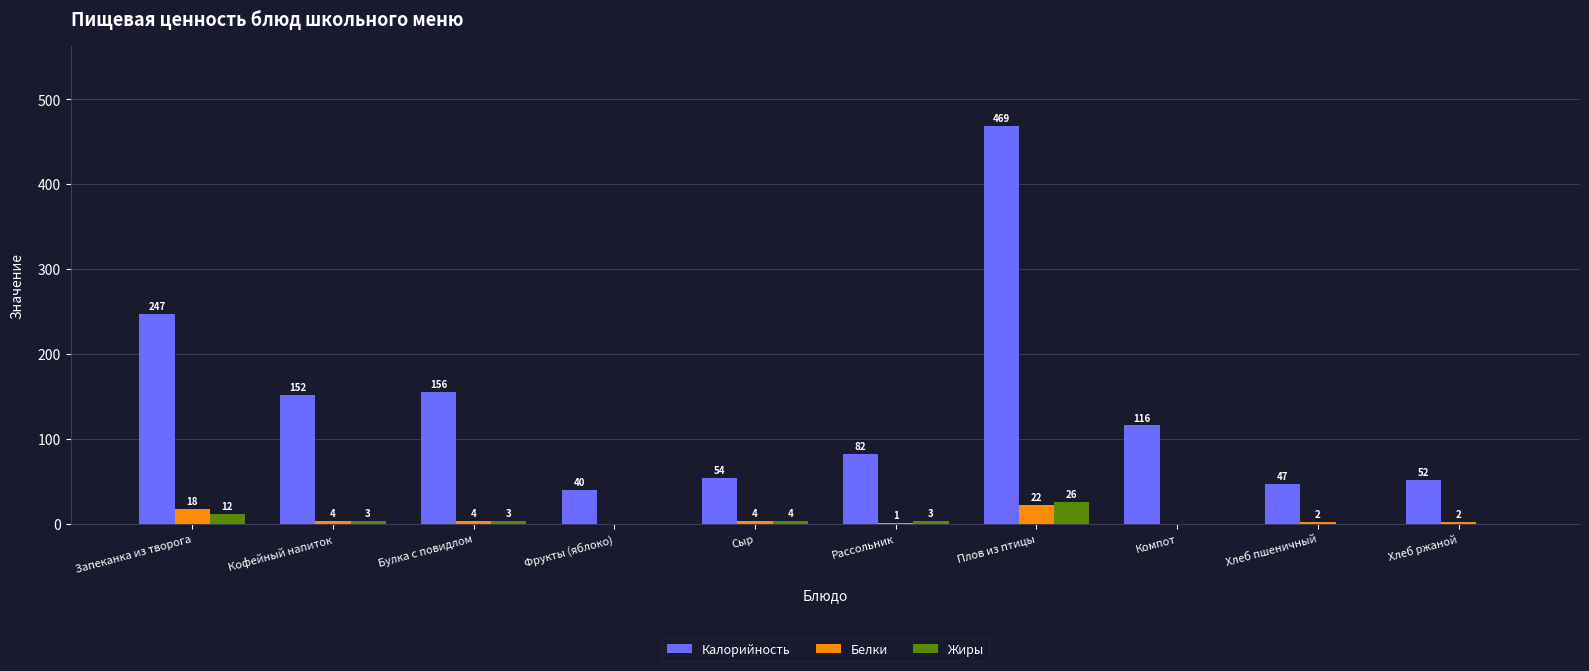

Count the number of data series in this chart.

3